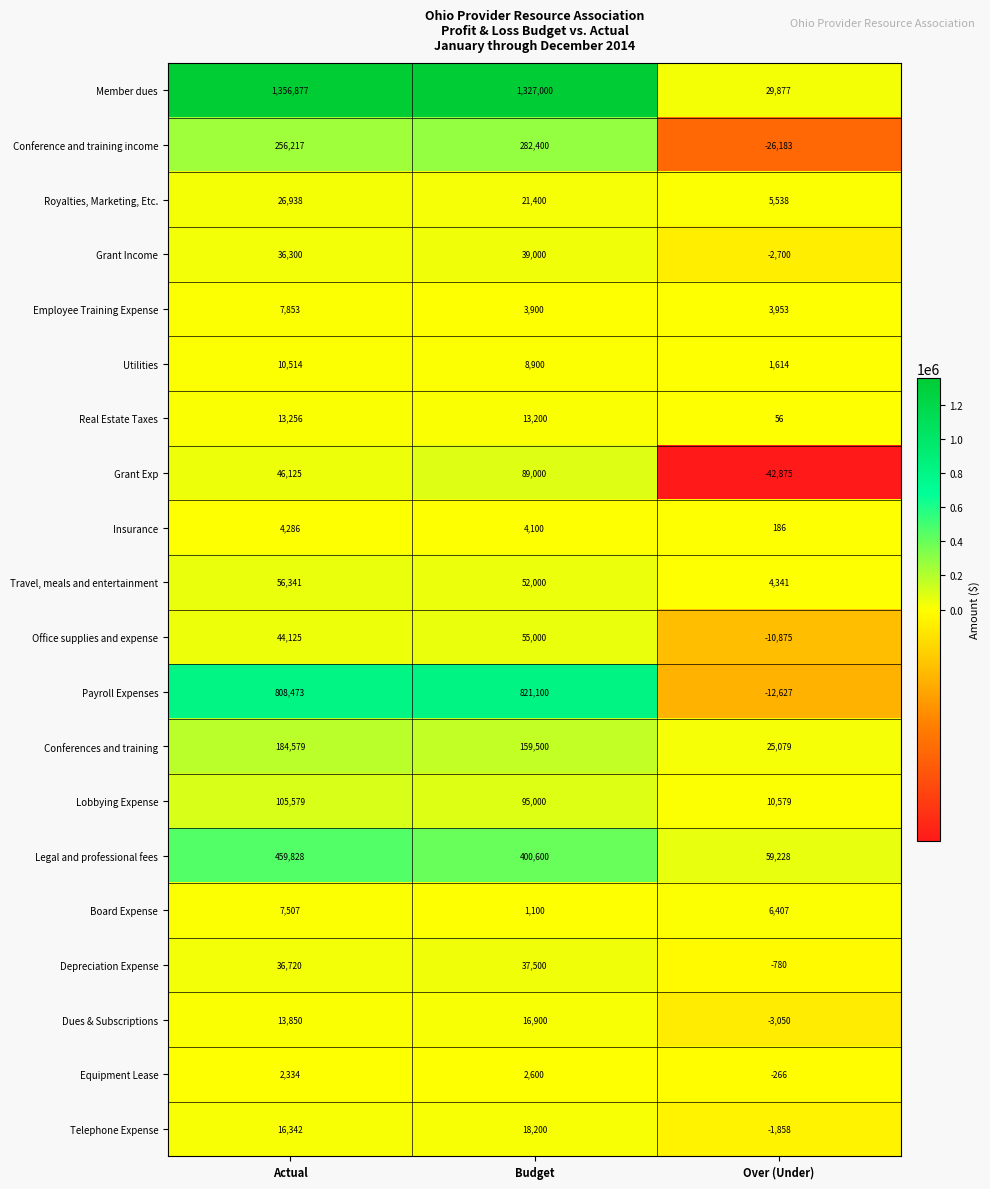

Which series has the widest spread of values?

Member dues